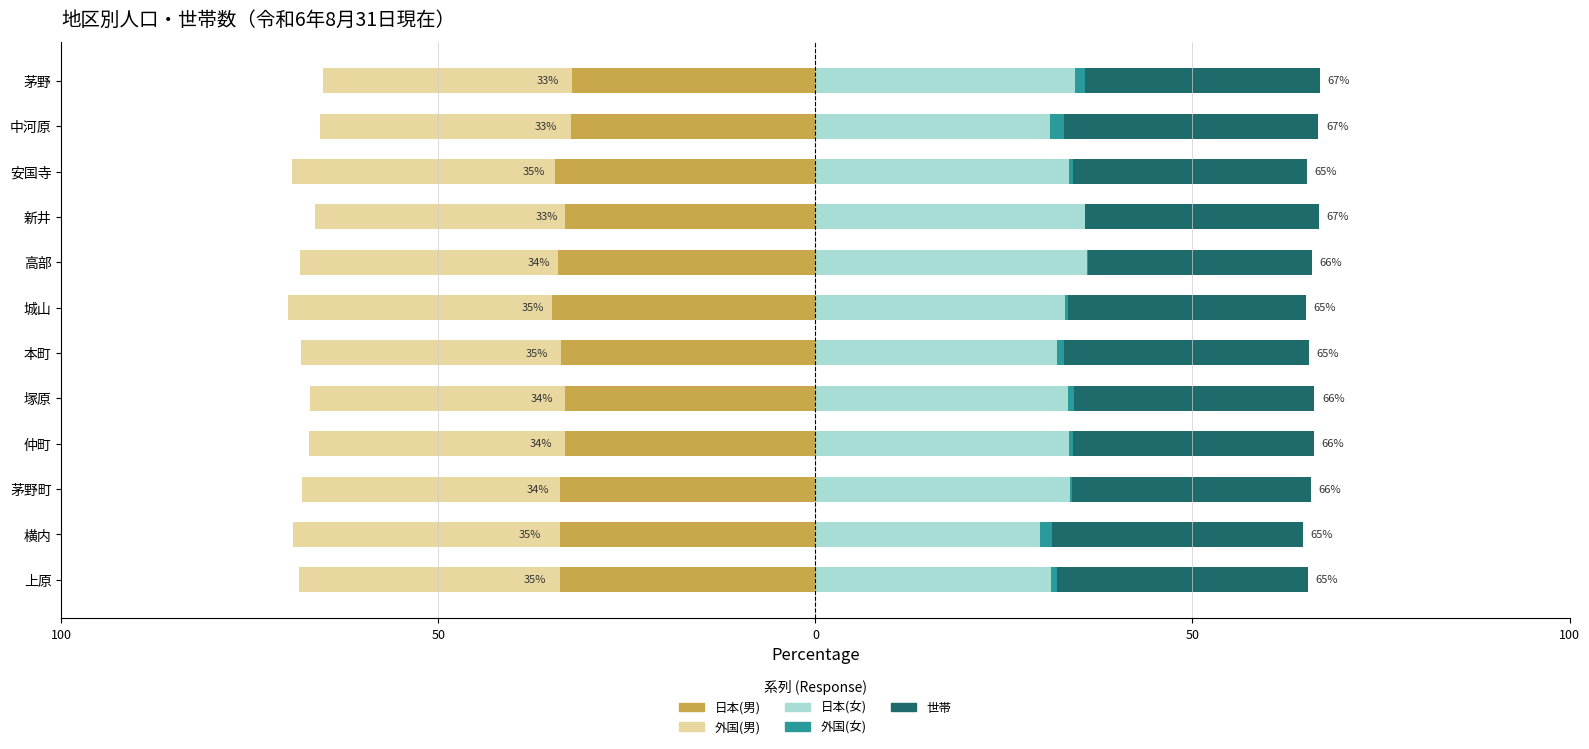

What is the greatest value displayed?

35.9